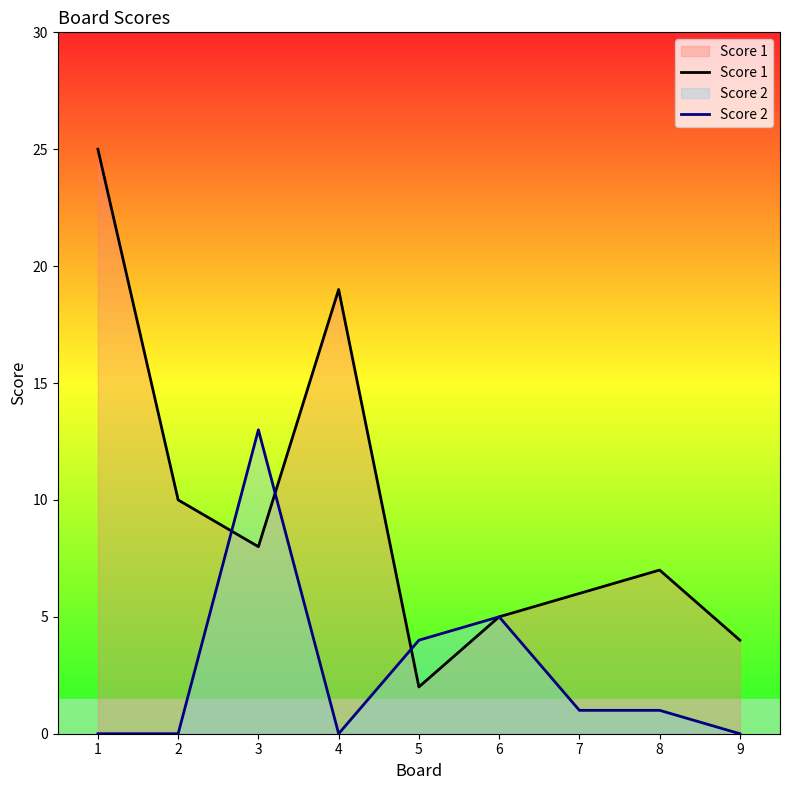

Does the chart display data point markers on the line(s)?

No